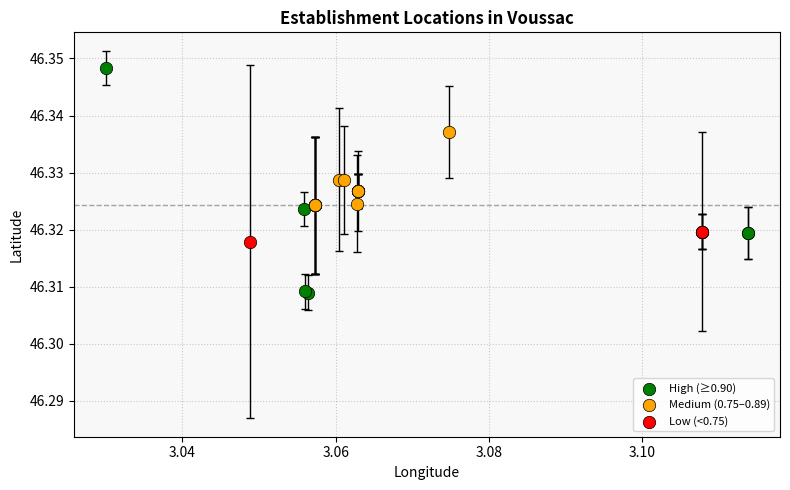

Which series contains the lowest Y value?

High (≥0.90)